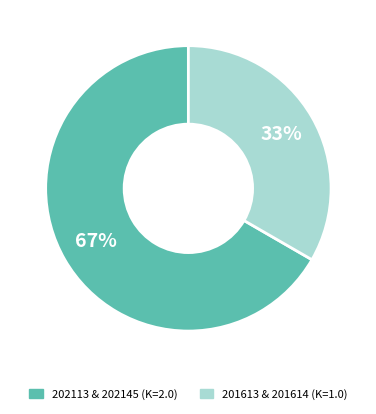

Does any single category account for the majority?

Yes